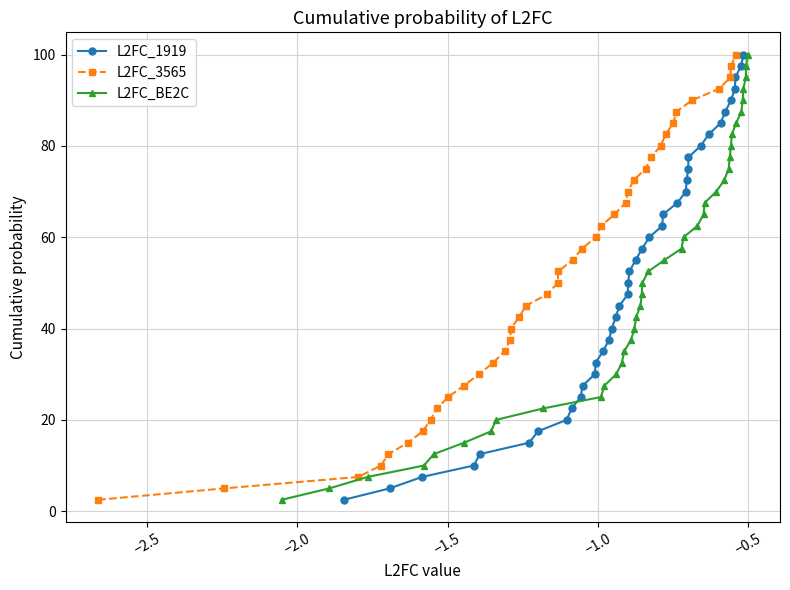

What is the maximum value for L2FC_1919?

100.0